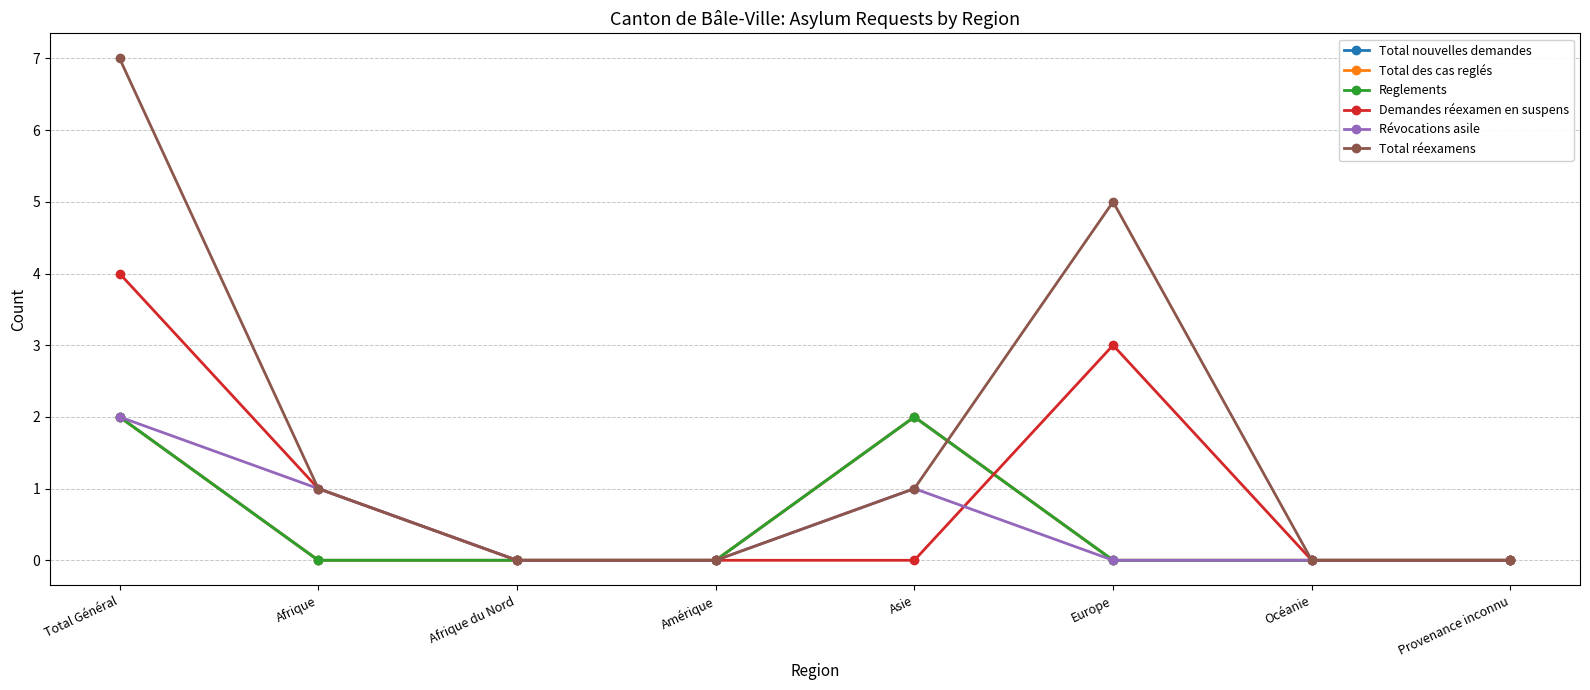

How many interior local peaks does the Reglements series have?

1